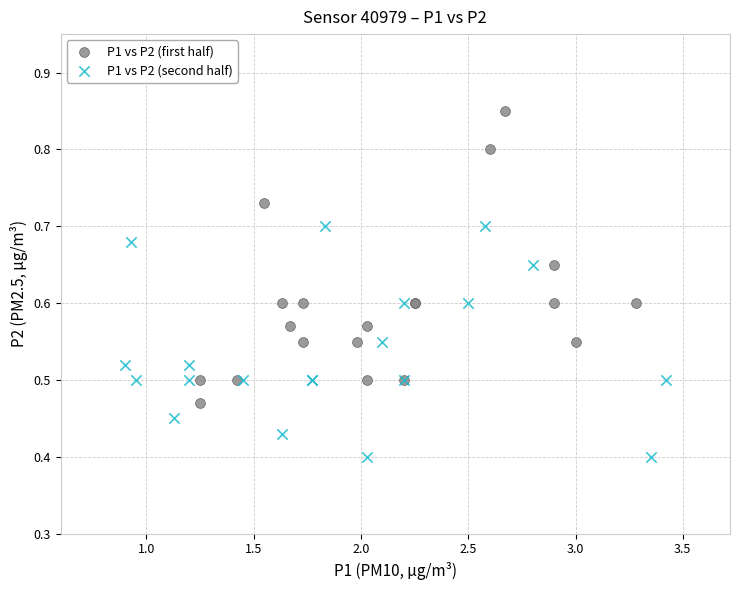

Which series reaches the minimum Y coordinate?

P1 vs P2 (second half)